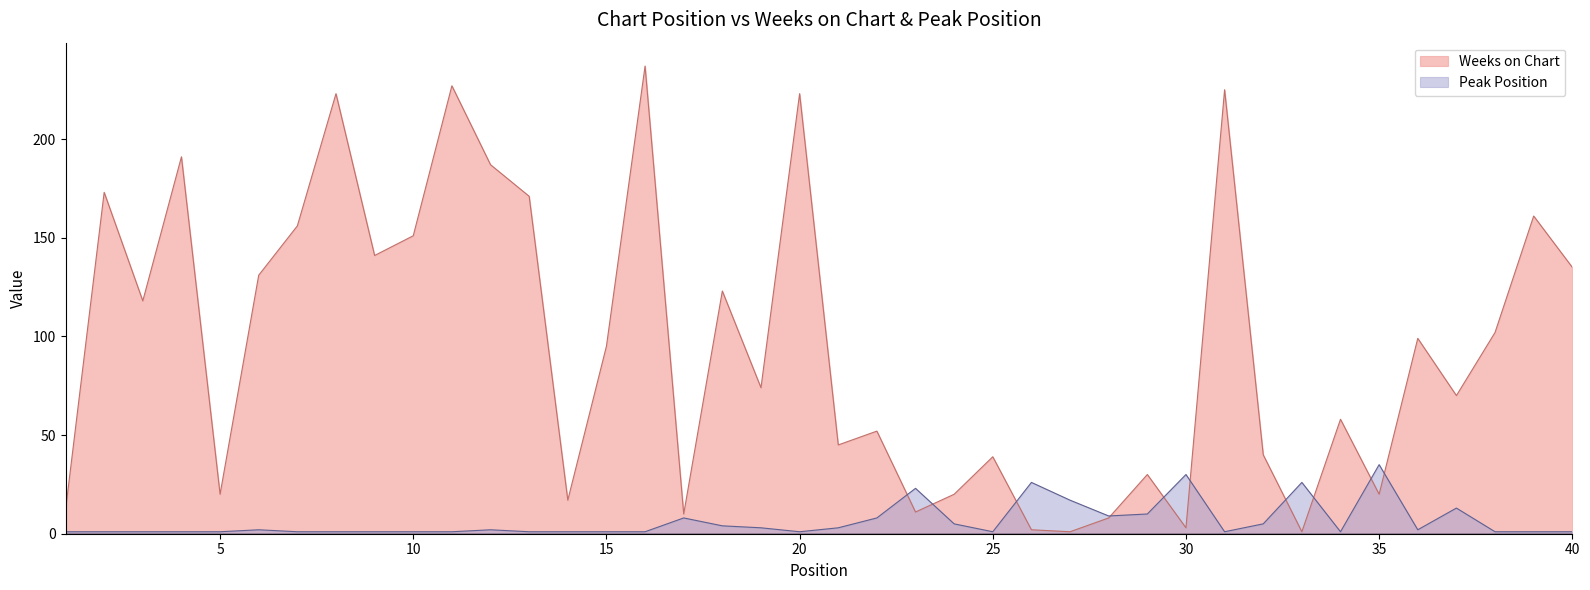

The value of Weeks on Chart at 37 is 70. True or false?

True